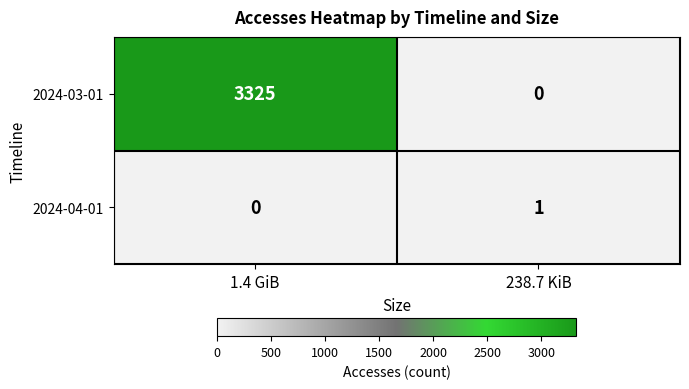

What is the sum of the 2024-03-01 values at 238.7 KiB and 1.4 GiB?

3325